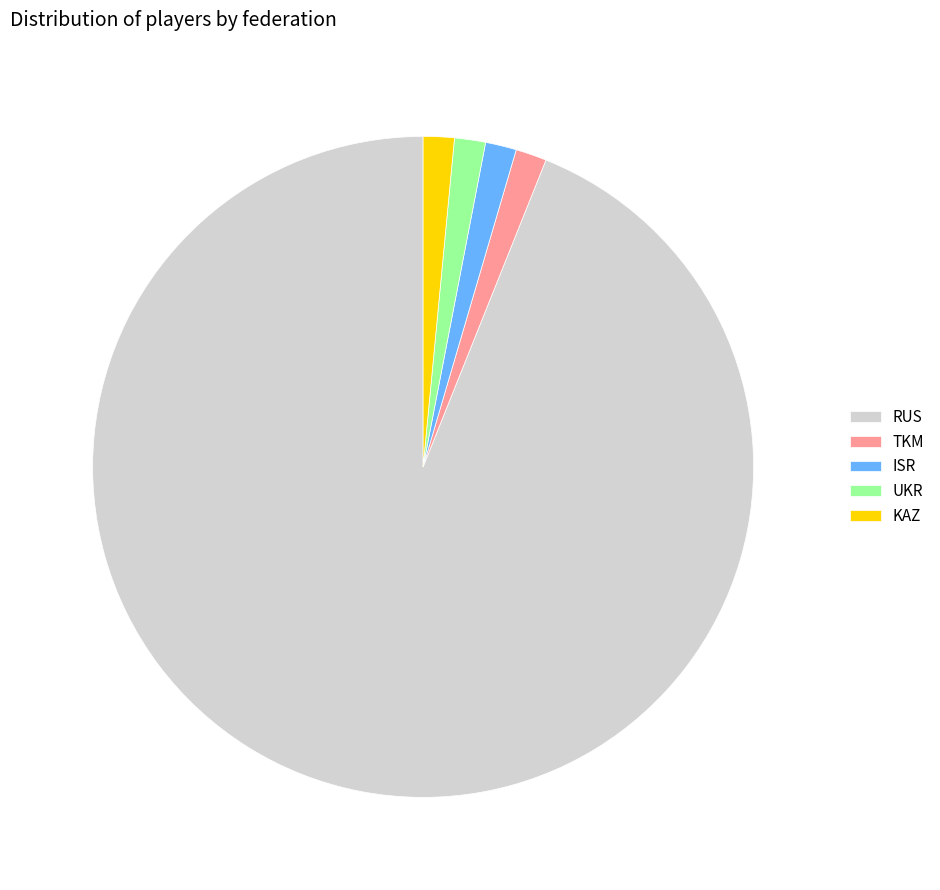

True or false: RUS accounts for 94% of the total.

True